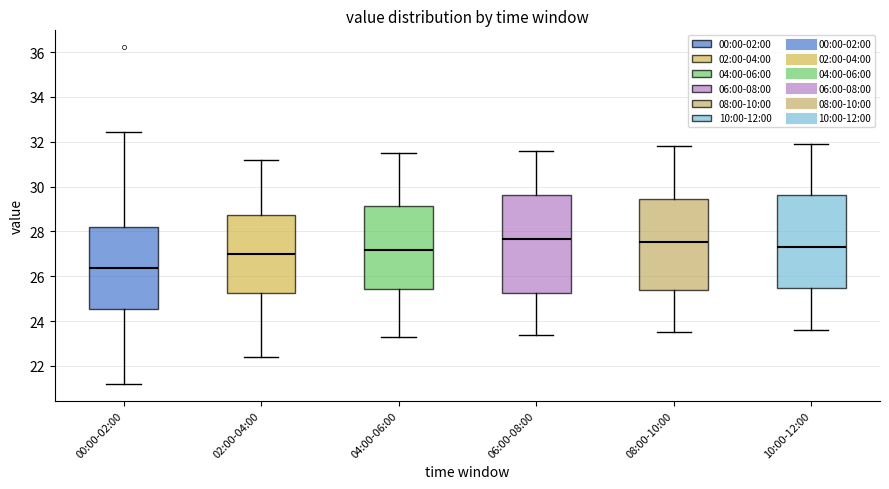

Which box has the lowest median line?

00:00-02:00